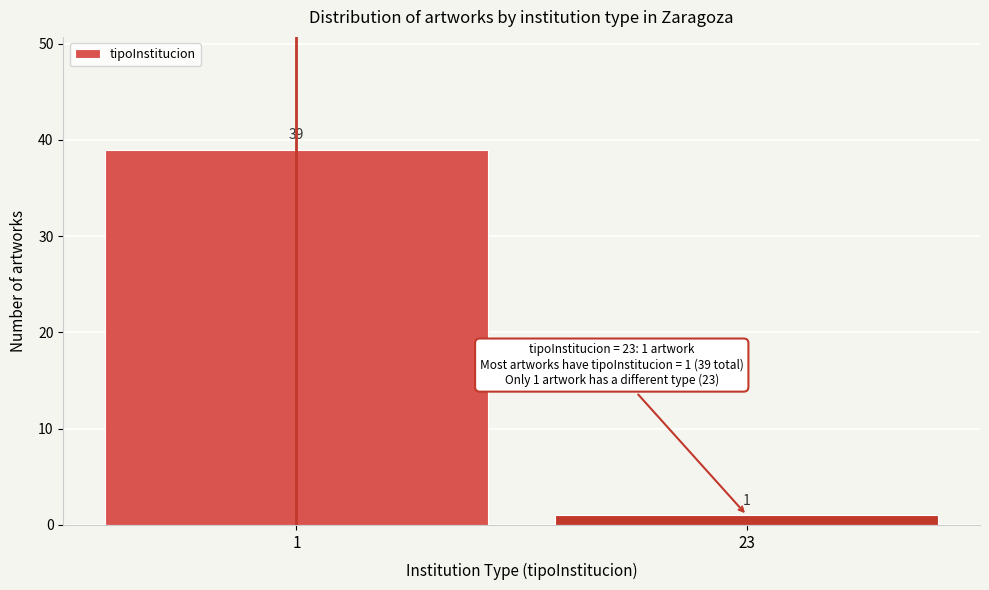

Reading left to right, what are all the values shown in this chart?

1=39	23=1